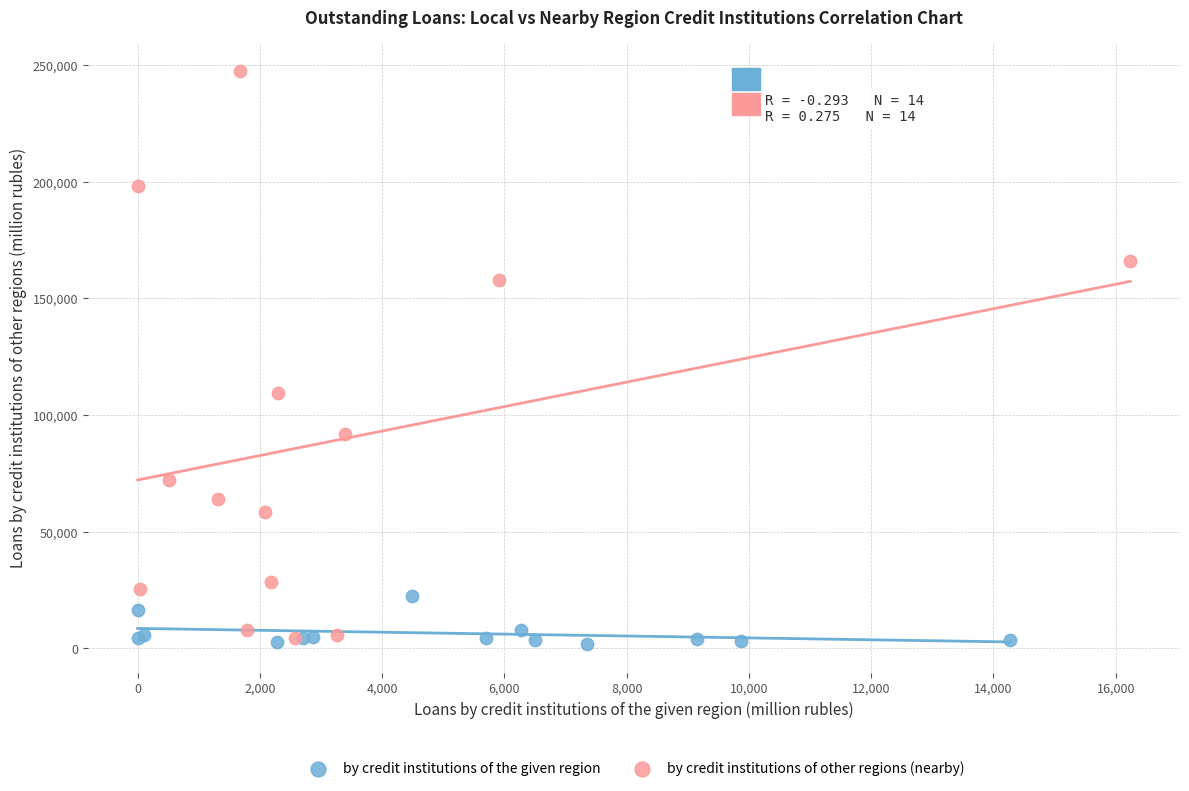

Which series has the widest spread of Y values?

by credit institutions of other regions (nearby)